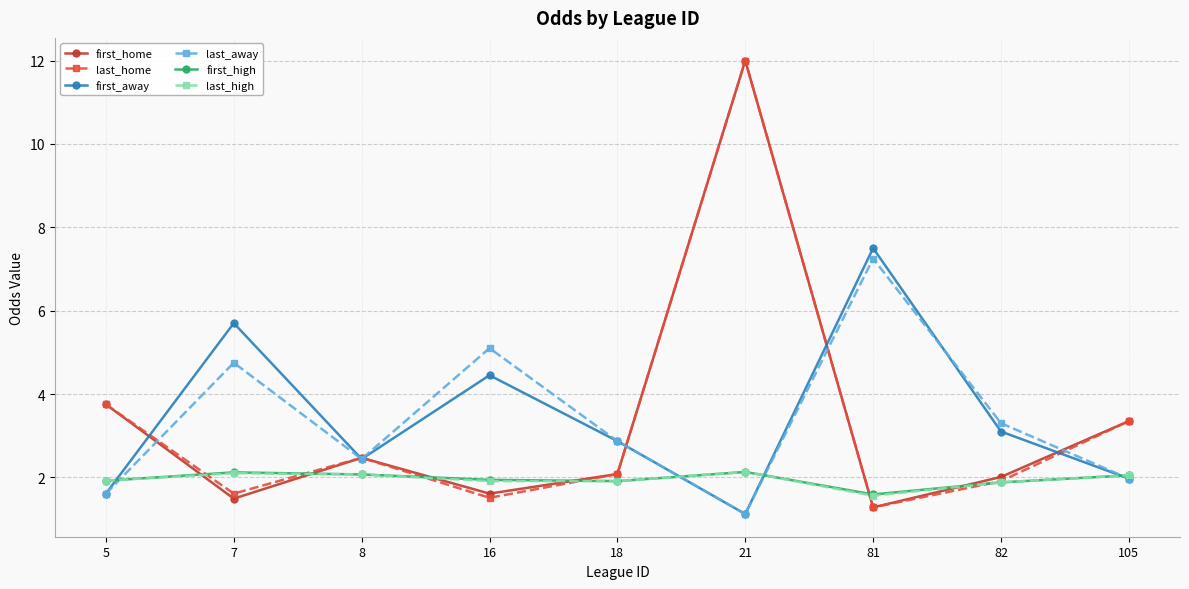

The last_high series shows 0.5 at 18. True or false?

False